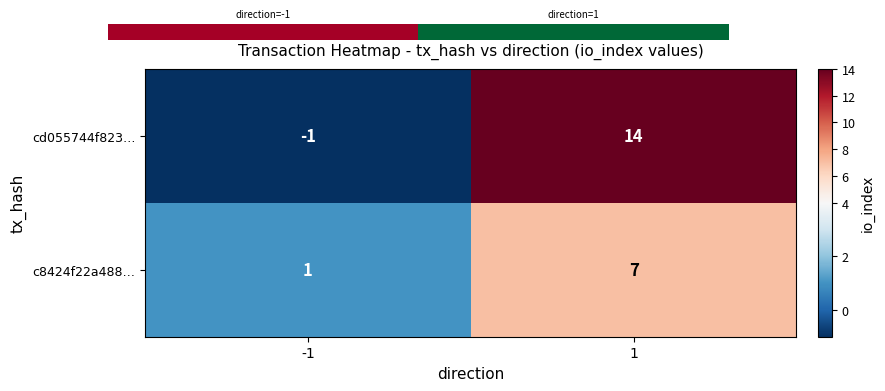

Between -1 and 1, which series saw the biggest shift?

cd055744f823…